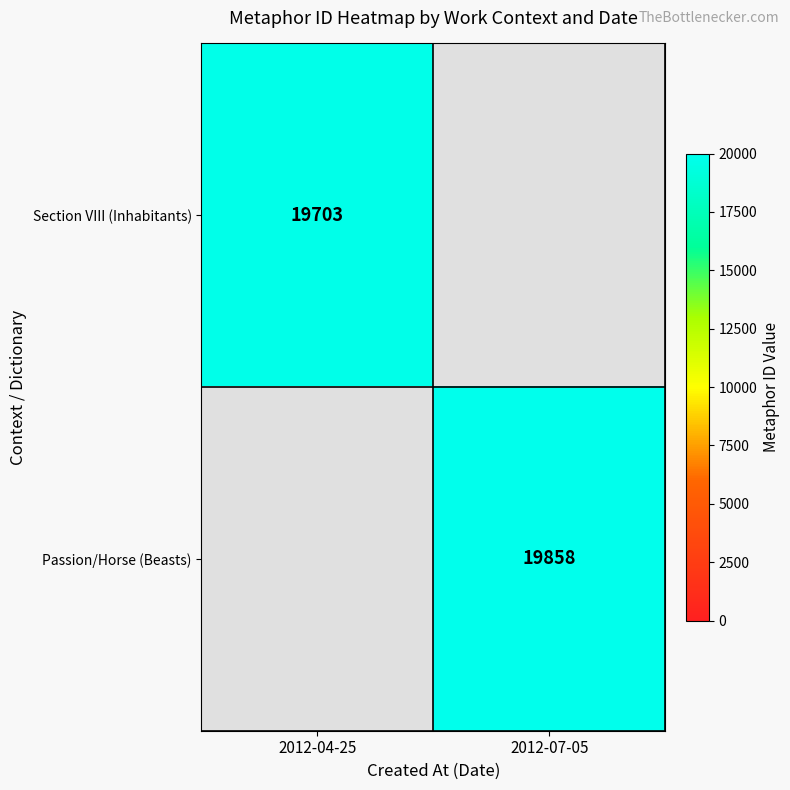

The value of Section VIII (Inhabitants) at 2012-04-25 is 11578. True or false?

False